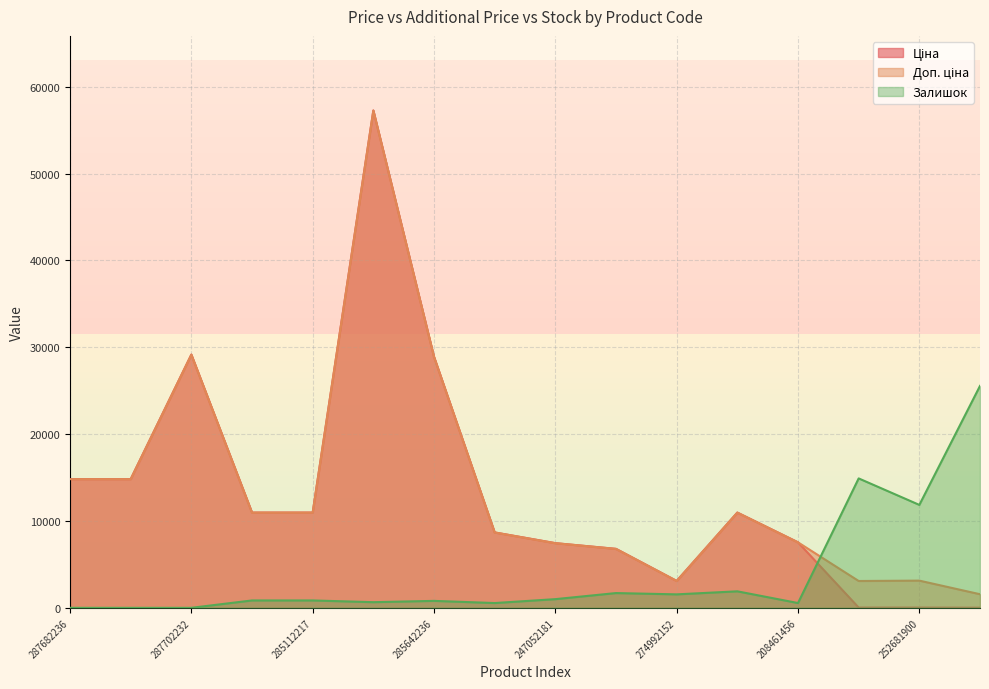

What is the total value across all series at 208461456?

15628.6